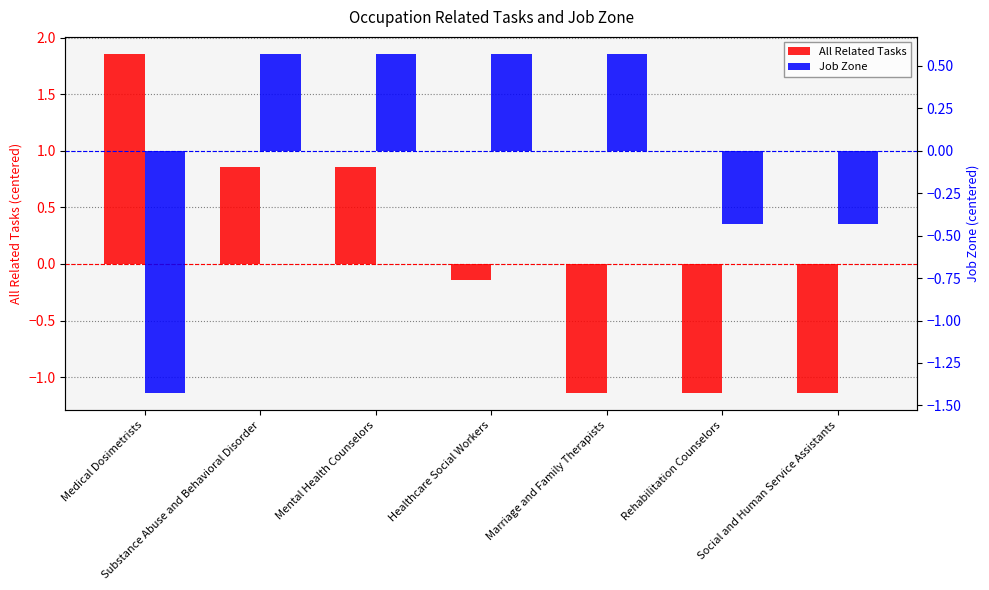

List the series in order of their peak value, lowest first.

Job Zone, All Related Tasks